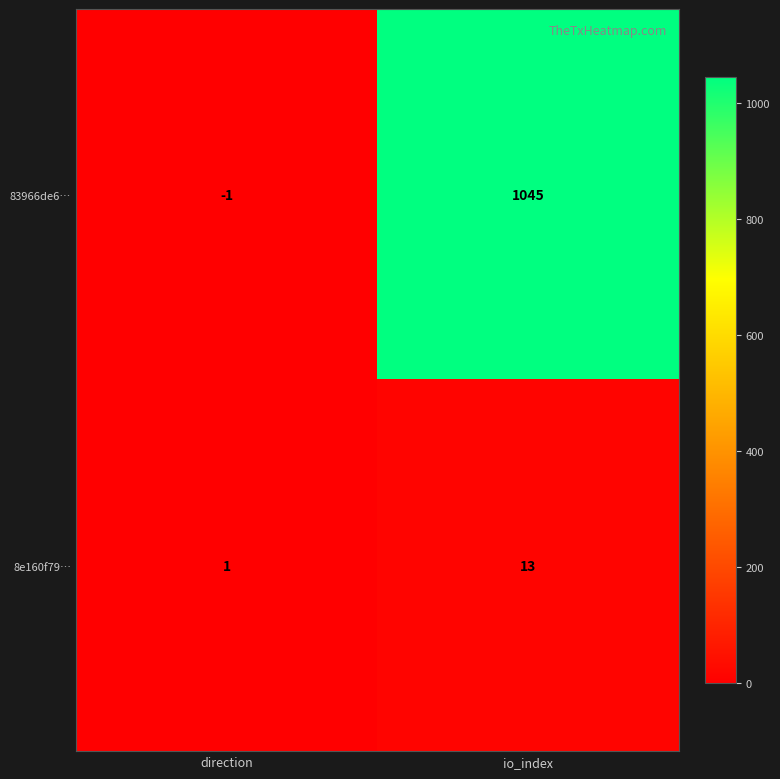

Which series has the largest range (max minus min)?

83966de6…